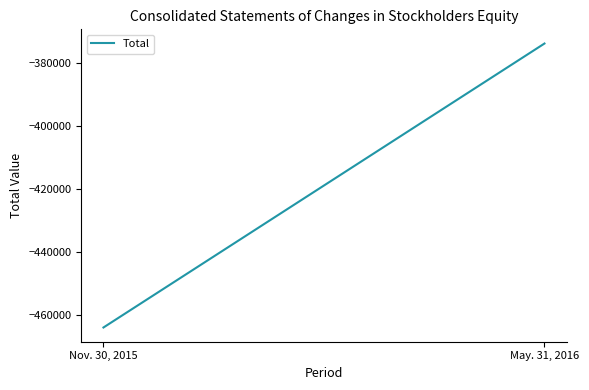

How many categories are shown in the chart?

2